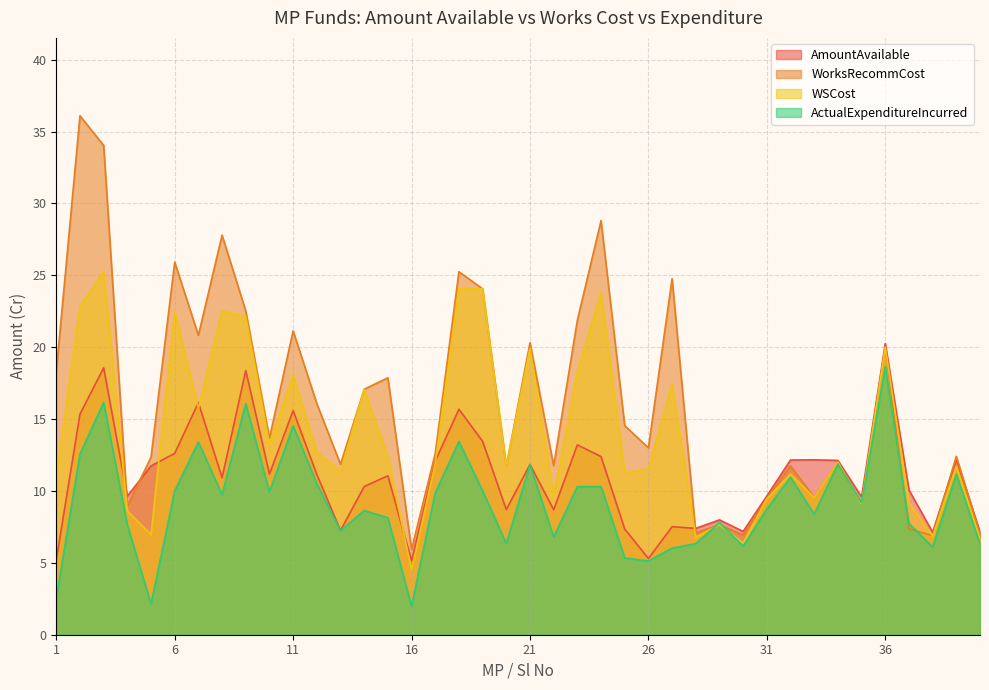

What is the difference between the WSCost values at 28 and 22?

2.9